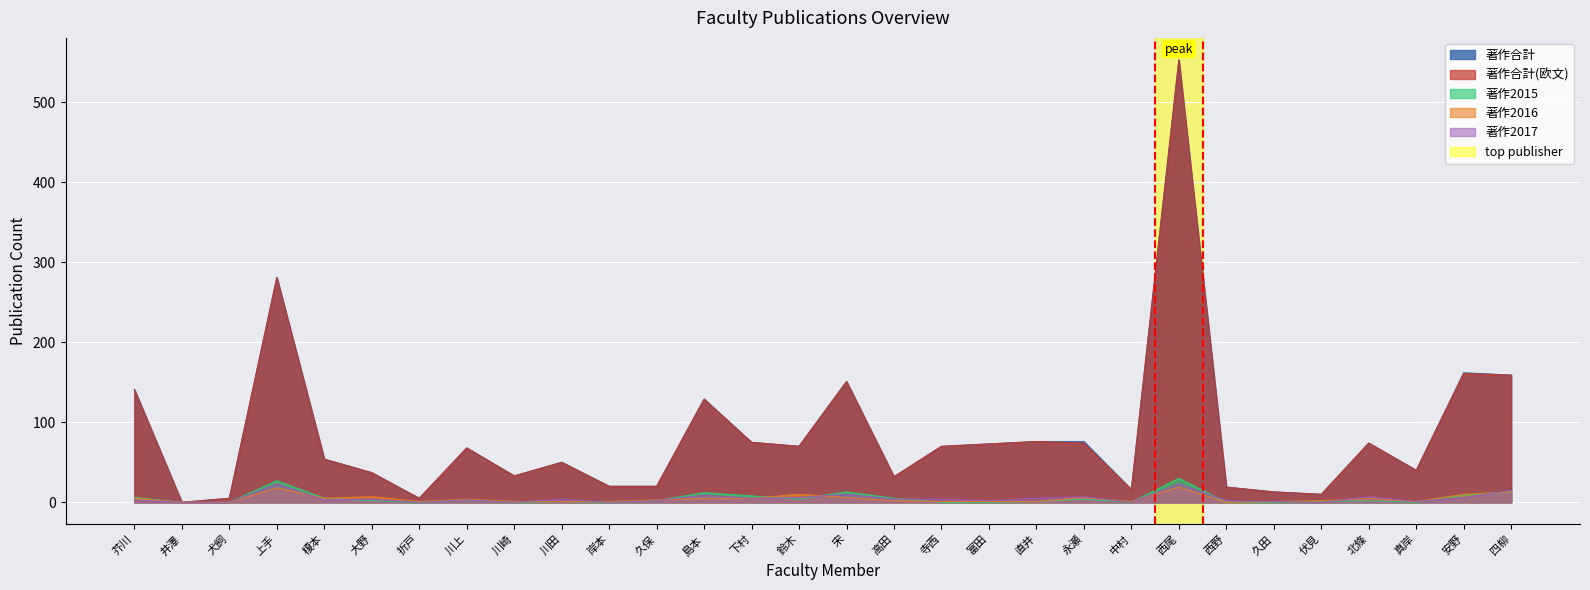

Is the value of 著作2017 at 大野 greater than the value of 著作合計(欧文) at 川崎?

No